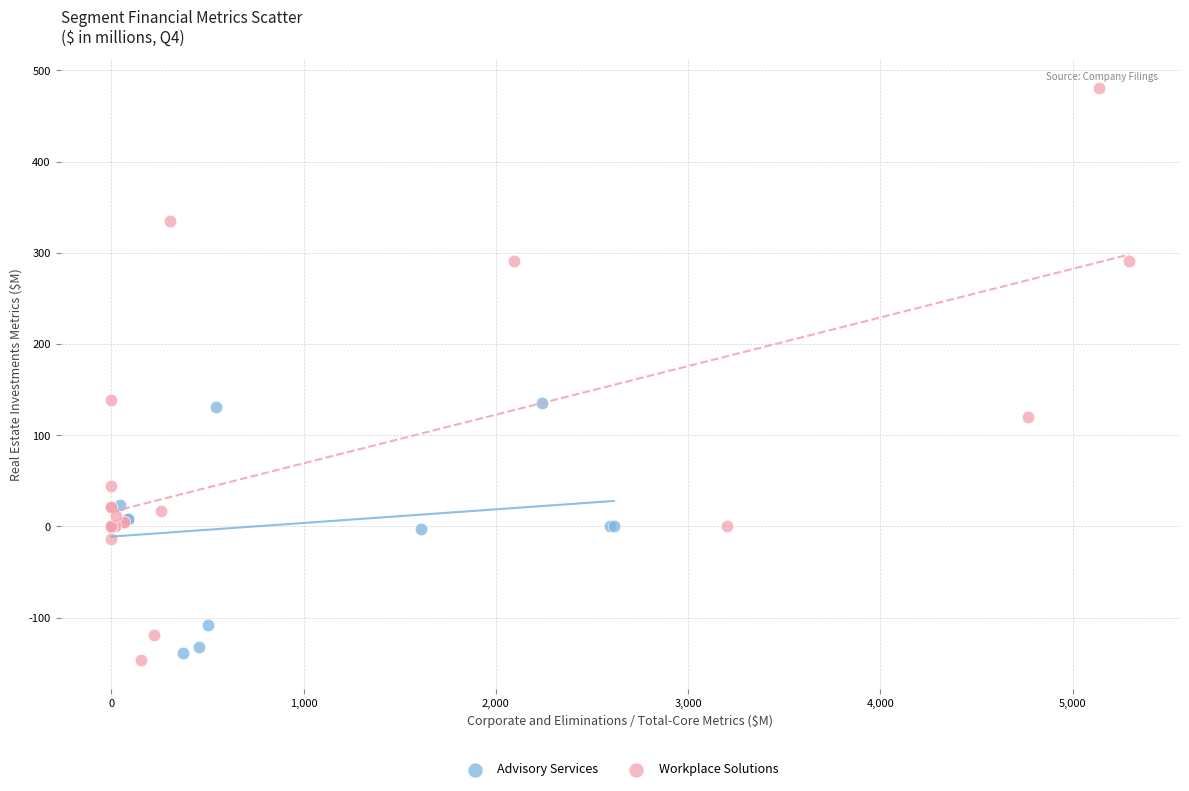

Which series has the largest Y range (max minus min)?

Workplace Solutions